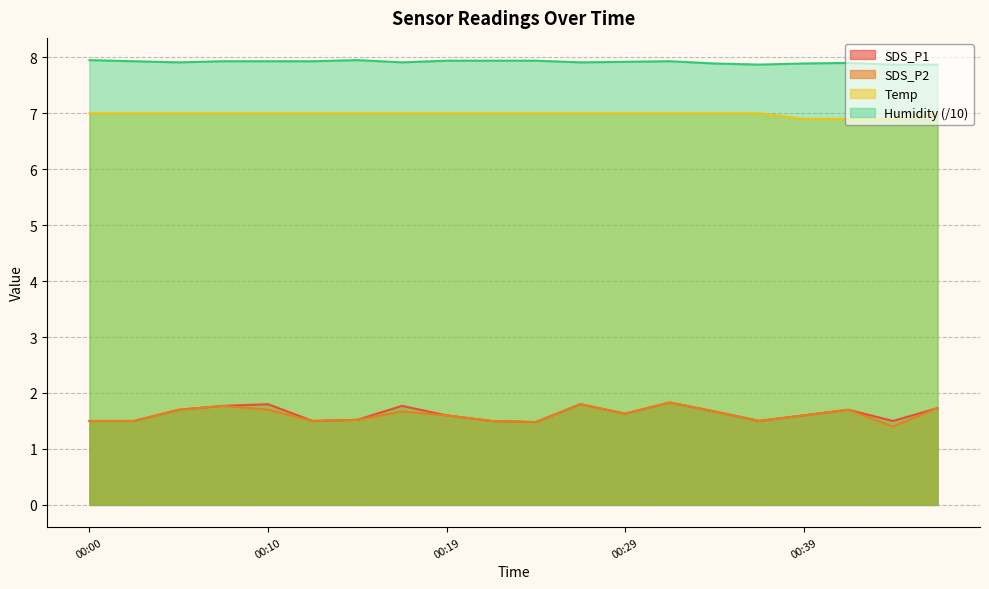

True or false: SDS_P2 and SDS_P1 cross at least once.

False